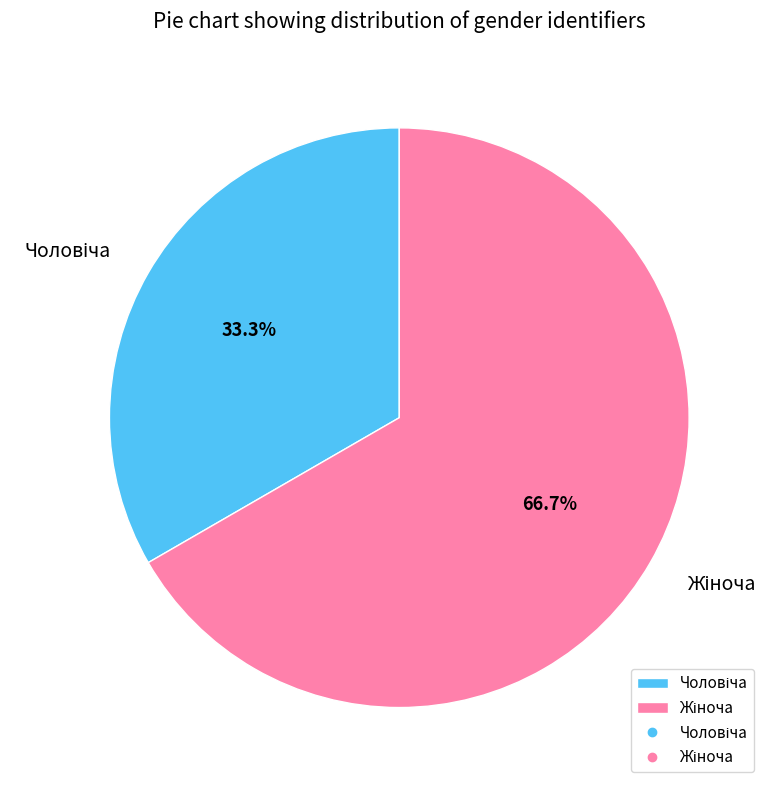

Rank the categories by value from lowest to highest.

Чоловіча, Жіноча